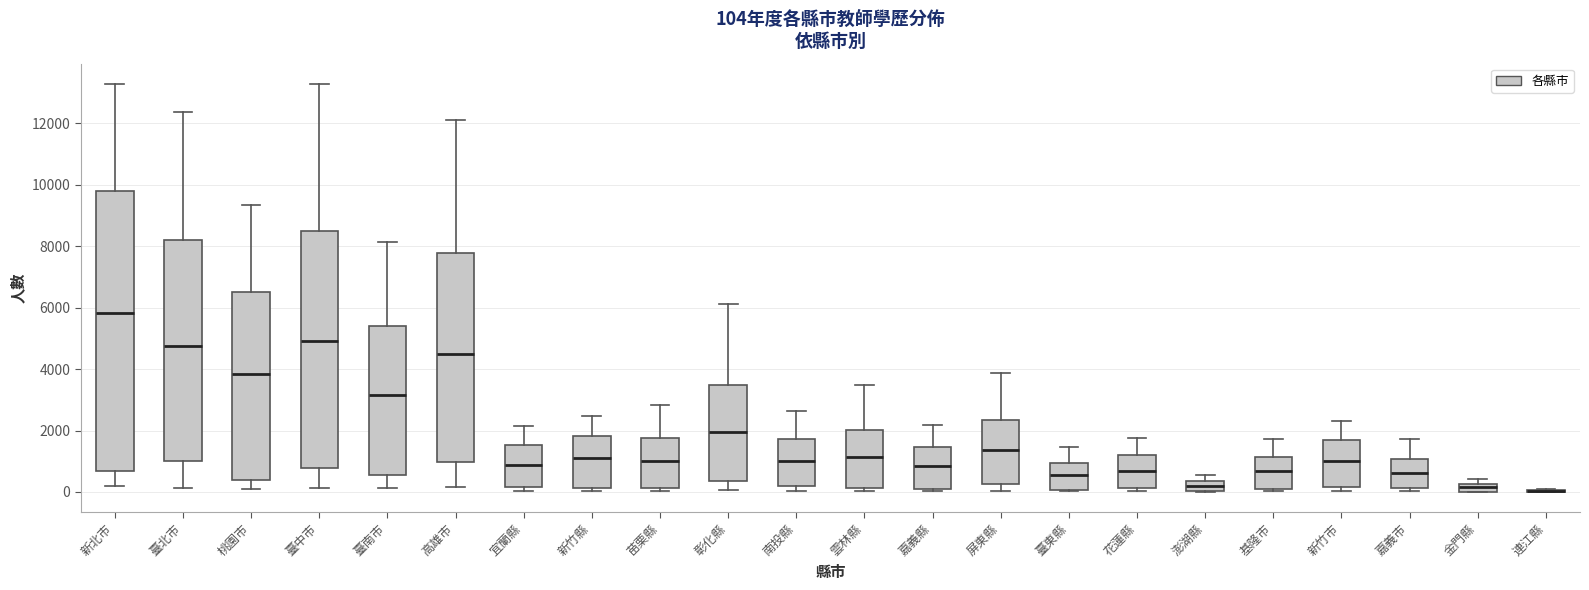

Comparing the boxes themselves (not the whiskers), which one is the tallest?

新北市